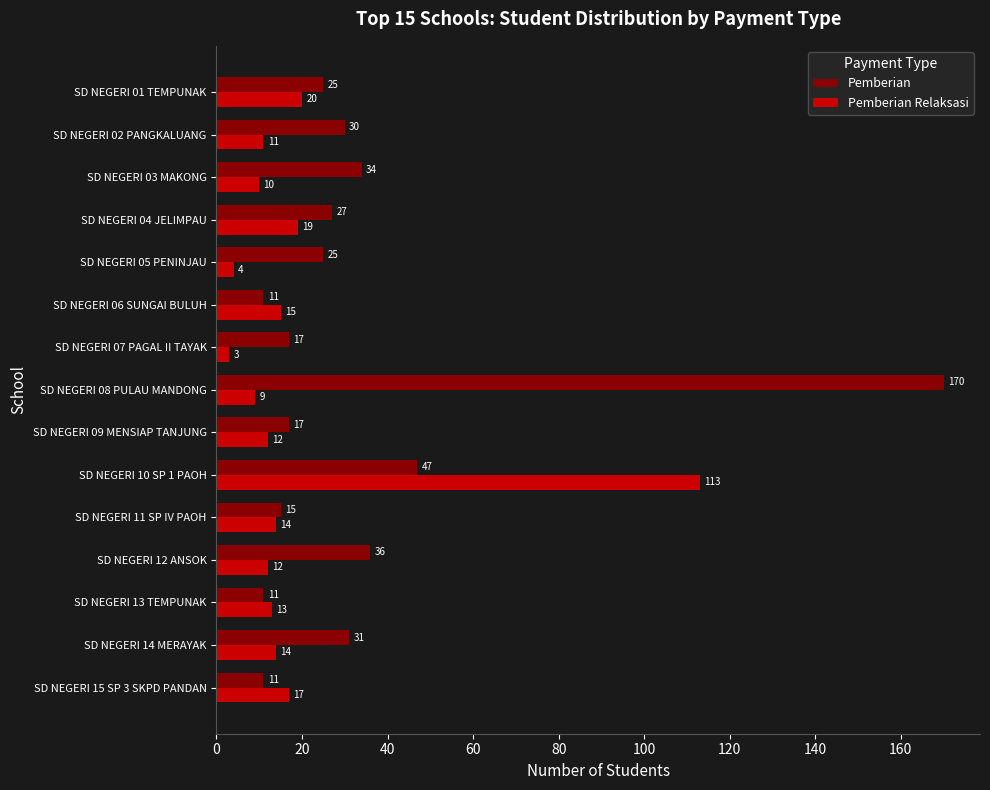

What is the difference between the maximum and second lowest values in the Pemberian series?

159